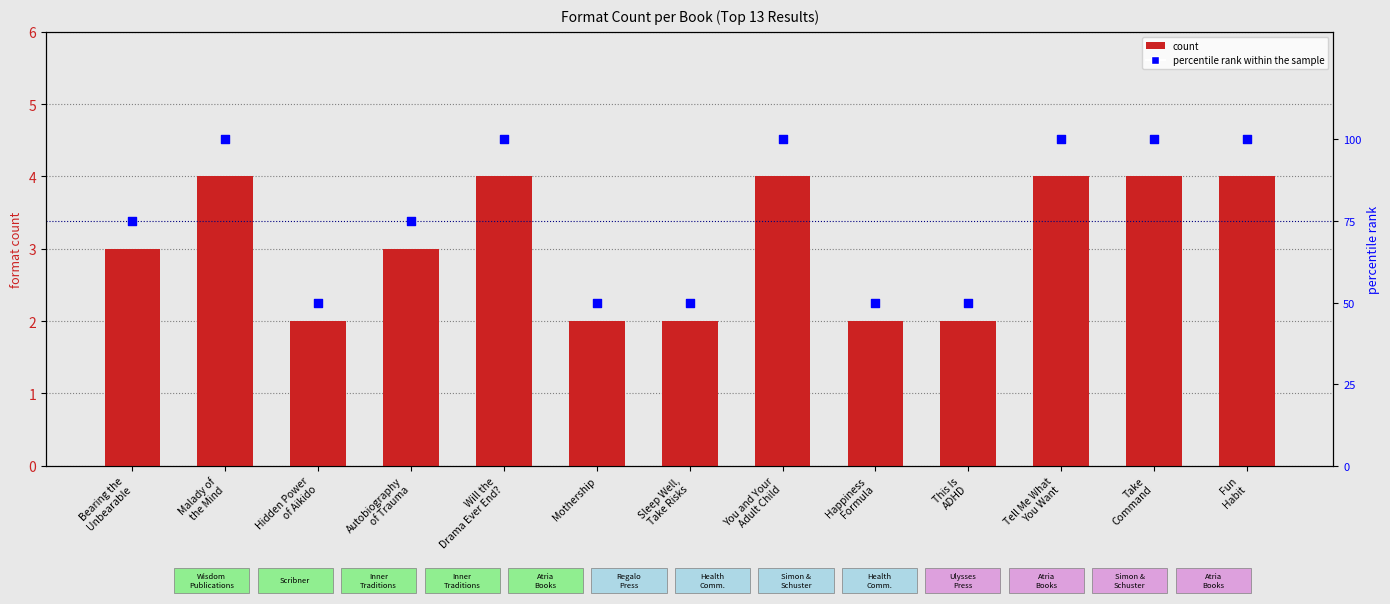

Which series has the largest Y range (max minus min)?

percentile rank within the sample